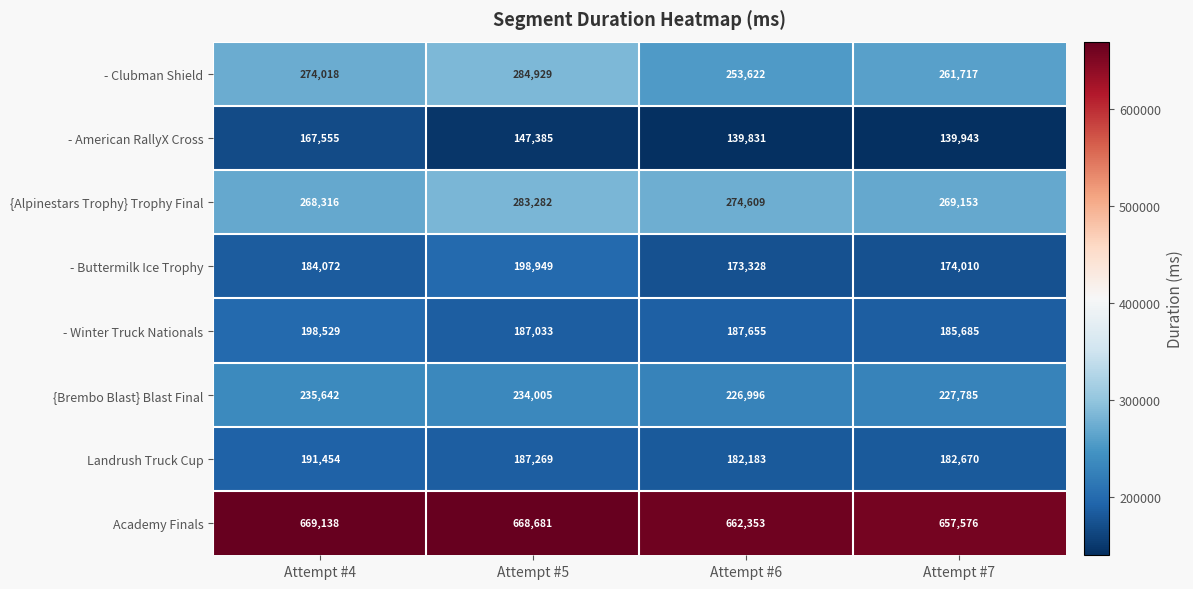

Which series has the largest total across all categories?

Academy Finals